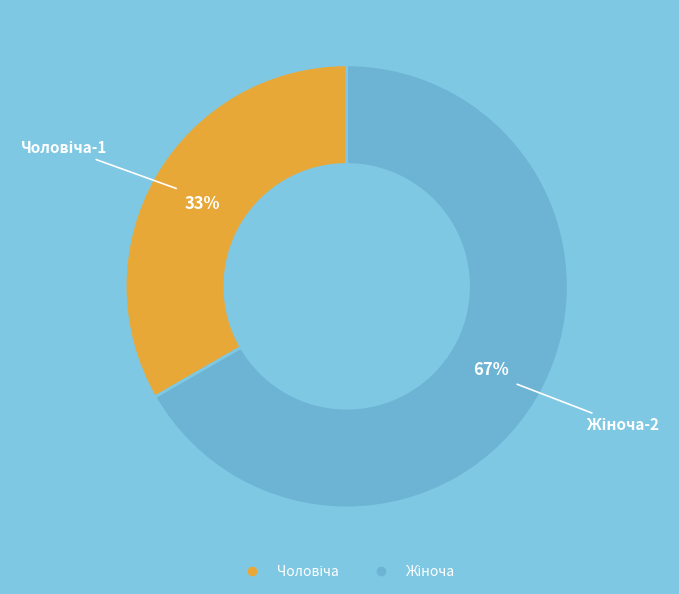

Is there a majority slice in this chart?

Yes